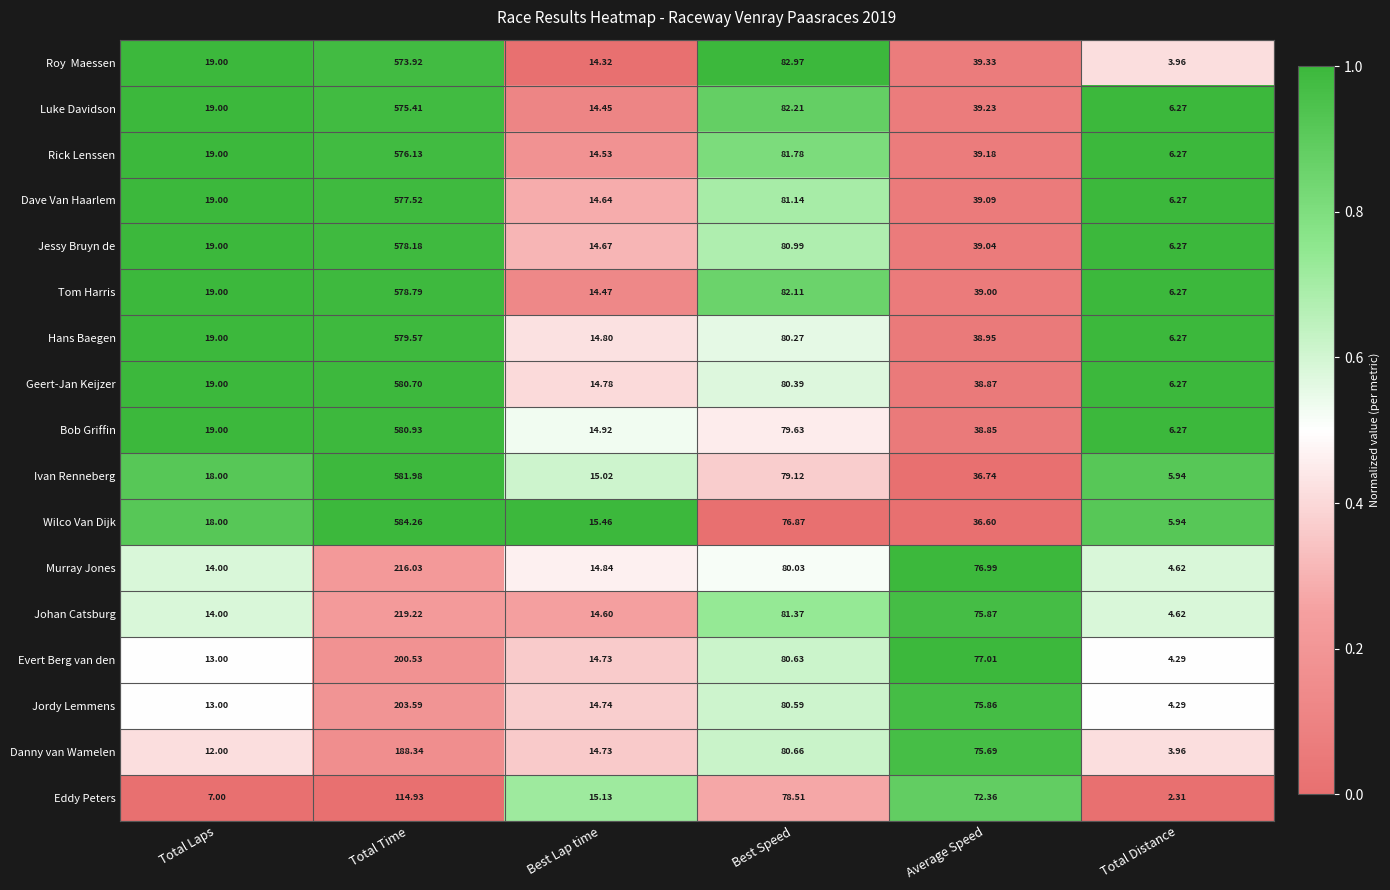

Is the value of Tom Harris at Average Speed greater than the value of Ivan Renneberg at Best Speed?

No